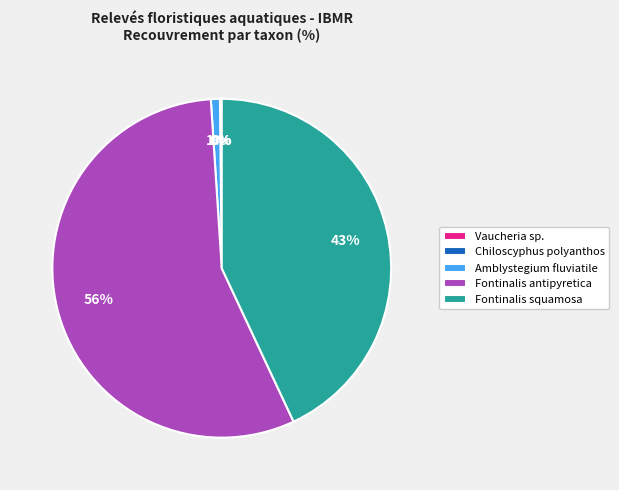

To the nearest percent, what percentage of the pie is Fontinalis antipyretica?

56%